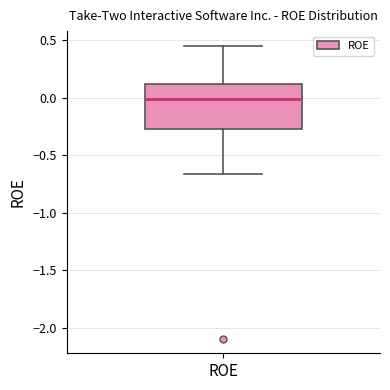

Where does the median line of the box for ROE sit on the y-axis? The values are not printed on the chart, so give them approximately, as read against the axis.

0.00